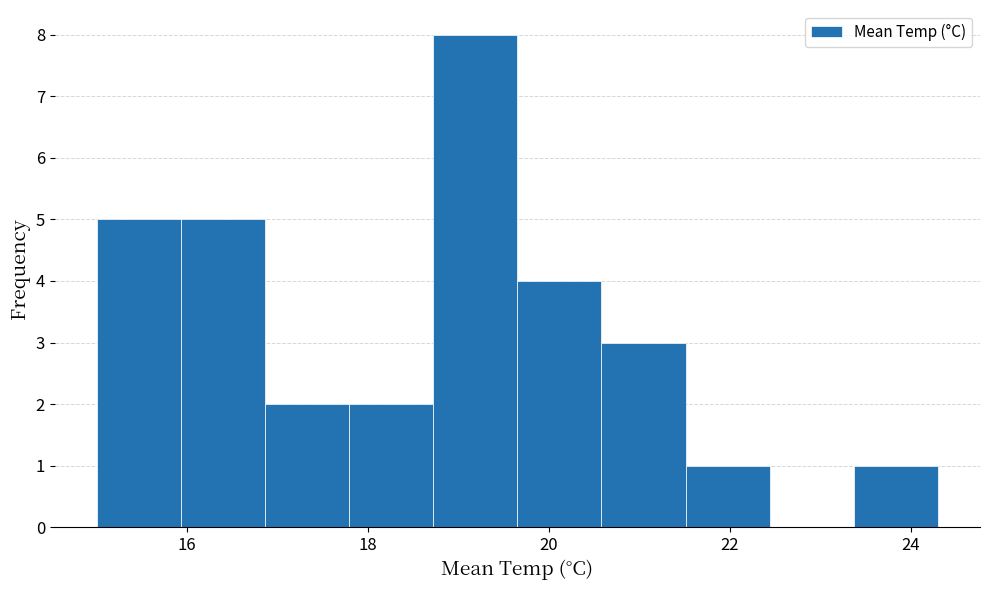

Over which range of the x-axis is the bar tallest?

18.8 to 19.6